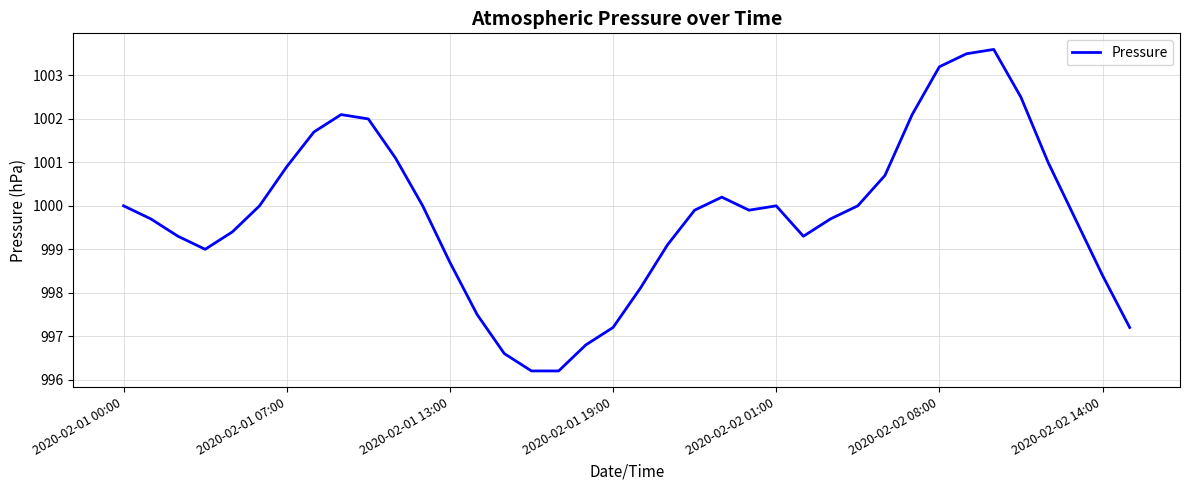

What is the difference between the maximum and minimum values?

7.4